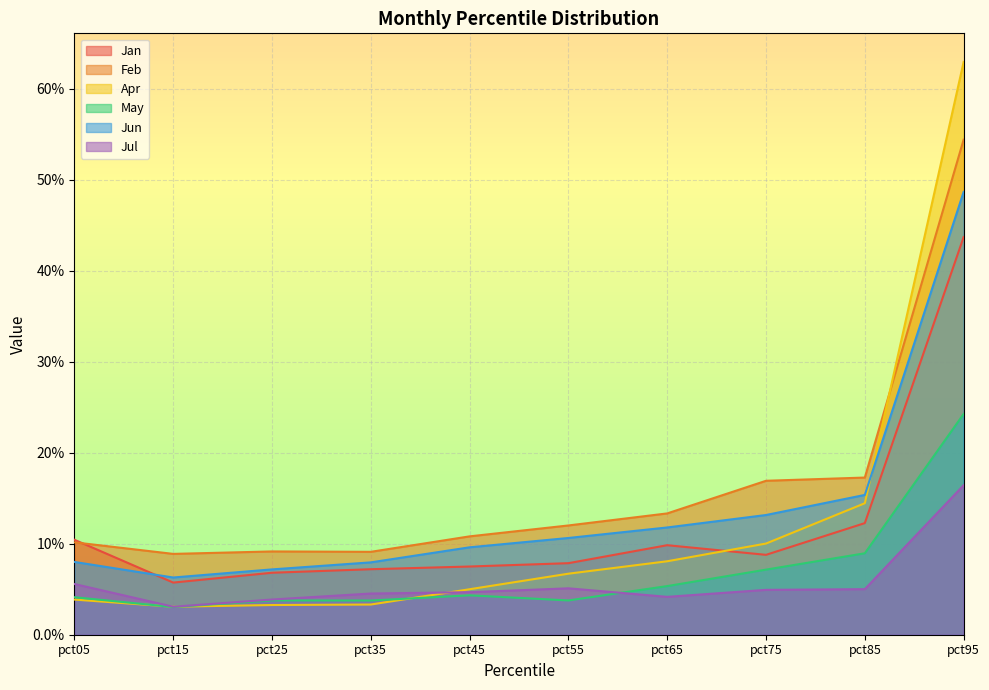

How many lines are shown in the chart?

6